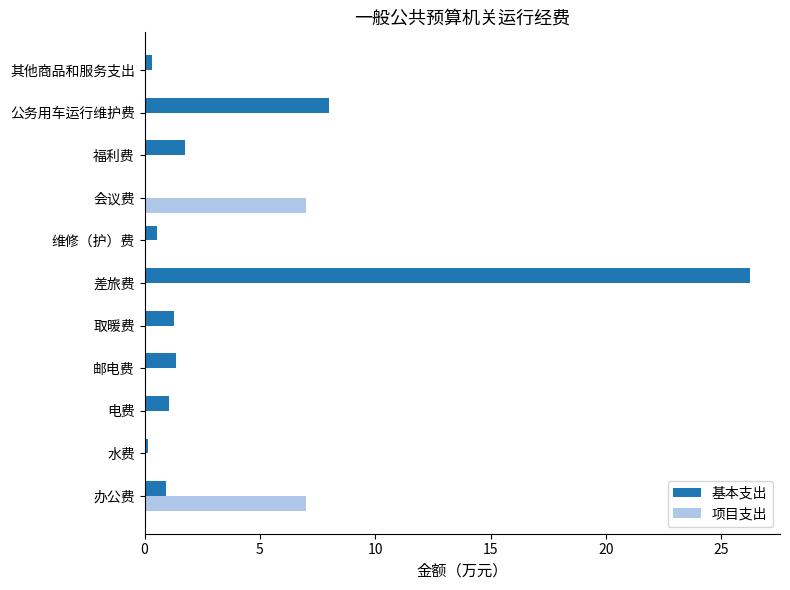

What is the sum of all 基本支出 values?

41.6